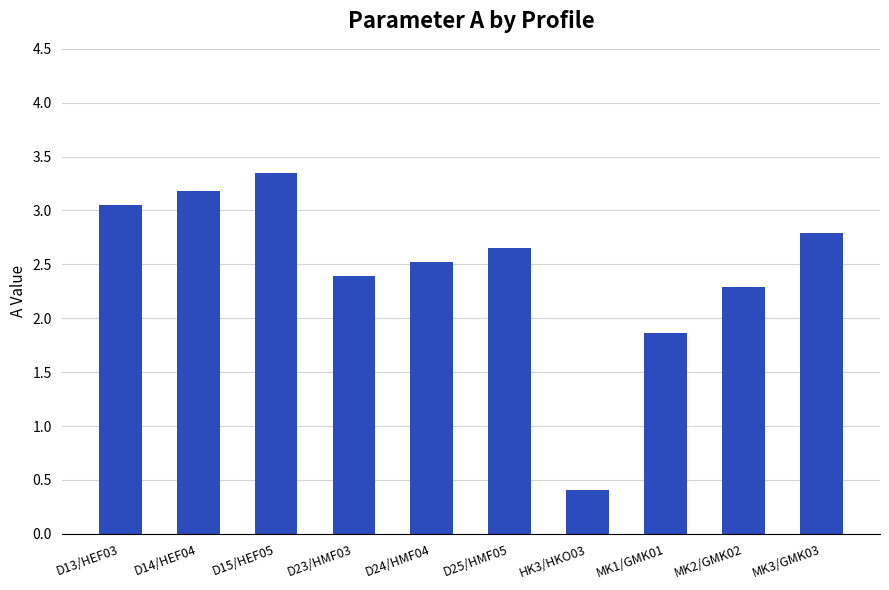

Which label corresponds to the smallest value in the chart?

HK3/HKO03